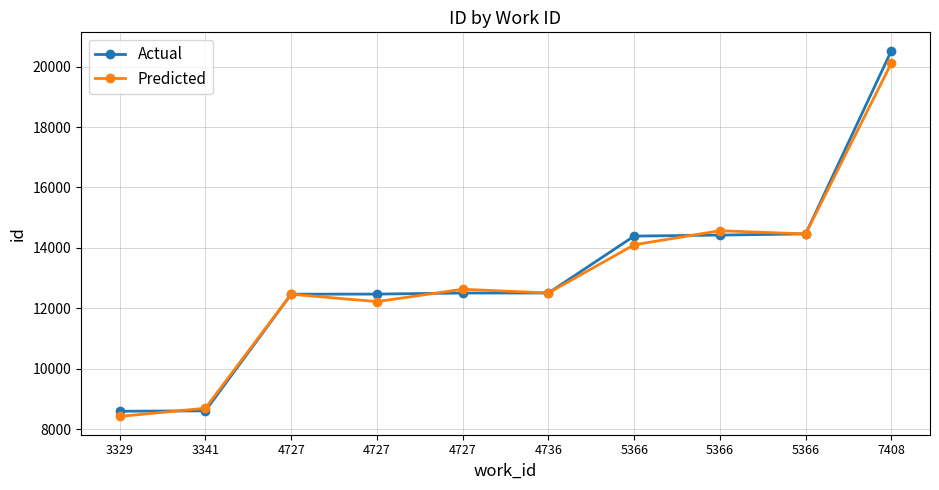

Rank the series by their average value, from lowest to highest.

Predicted, Actual